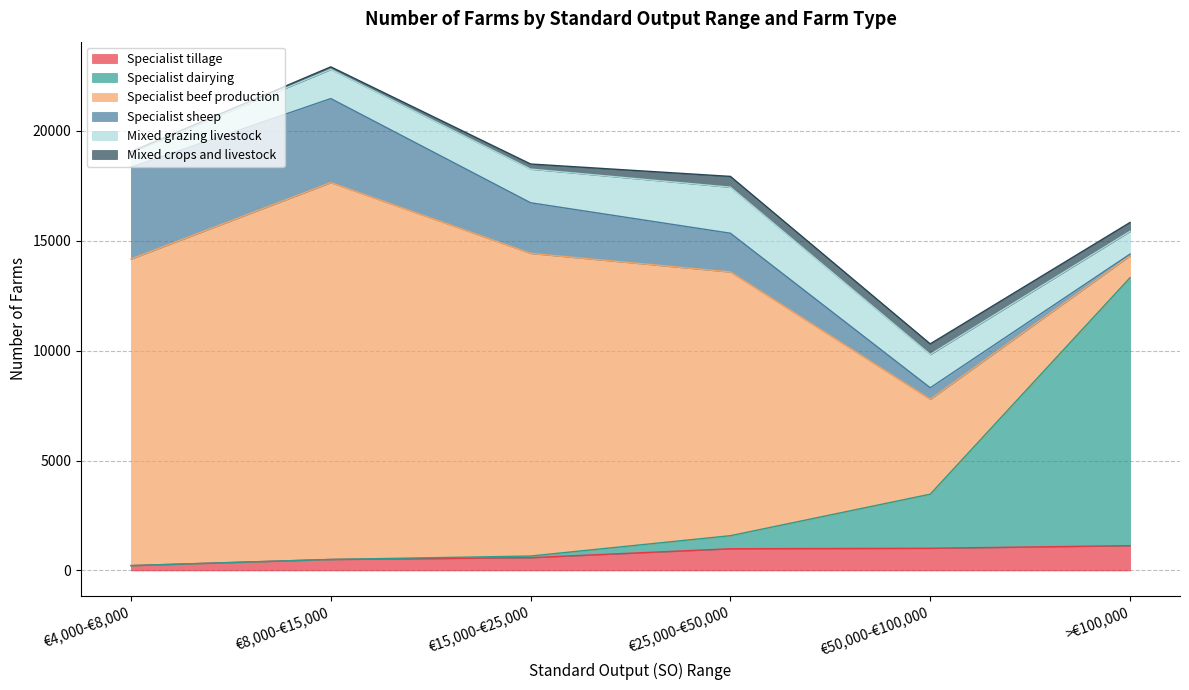

Reading left to right, extract all data points from this chart.

Specialist tillage: 220	500	581	987	1008	1127
Specialist dairying: 0	0	74	594	2461	12190
Specialist beef production: 13947	17145	13769	11997	4317	999
Specialist sheep: 4176	3821	2302	1762	524	75
Mixed grazing livestock: 676	1329	1532	2094	1515	1037
Mixed crops and livestock: 29	114	231	491	481	402